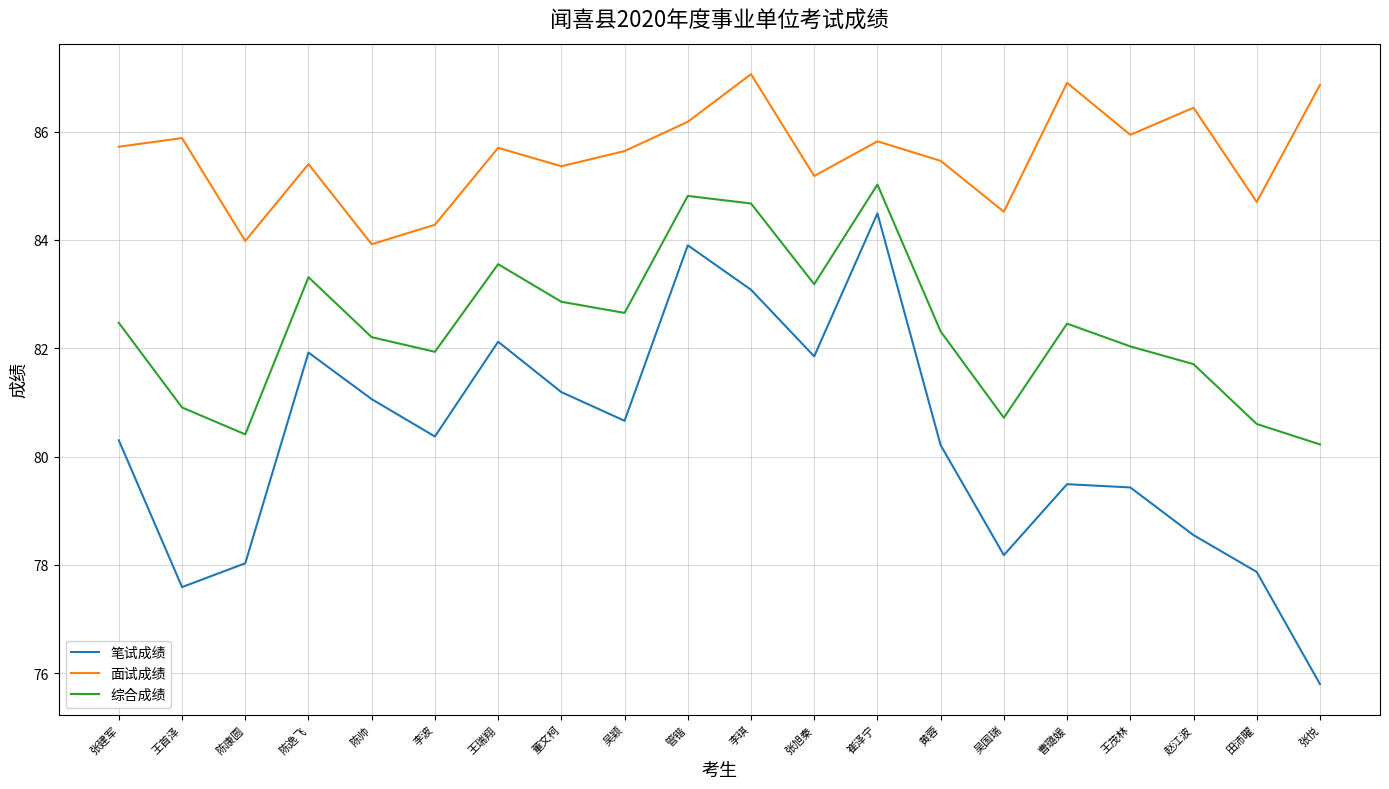

How many values in the 面试成绩 series are below 85?

5